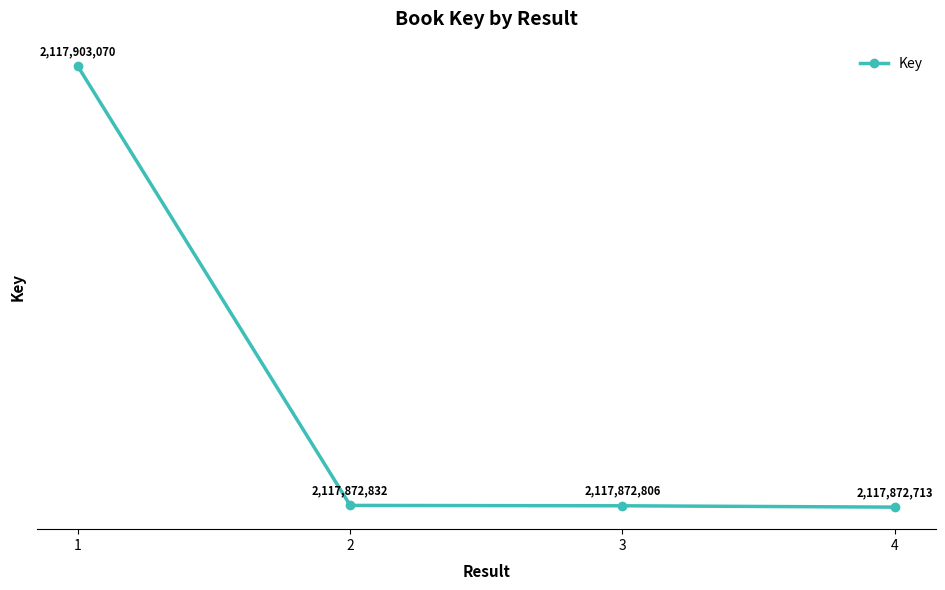

Which label corresponds to the smallest value in the chart?

4